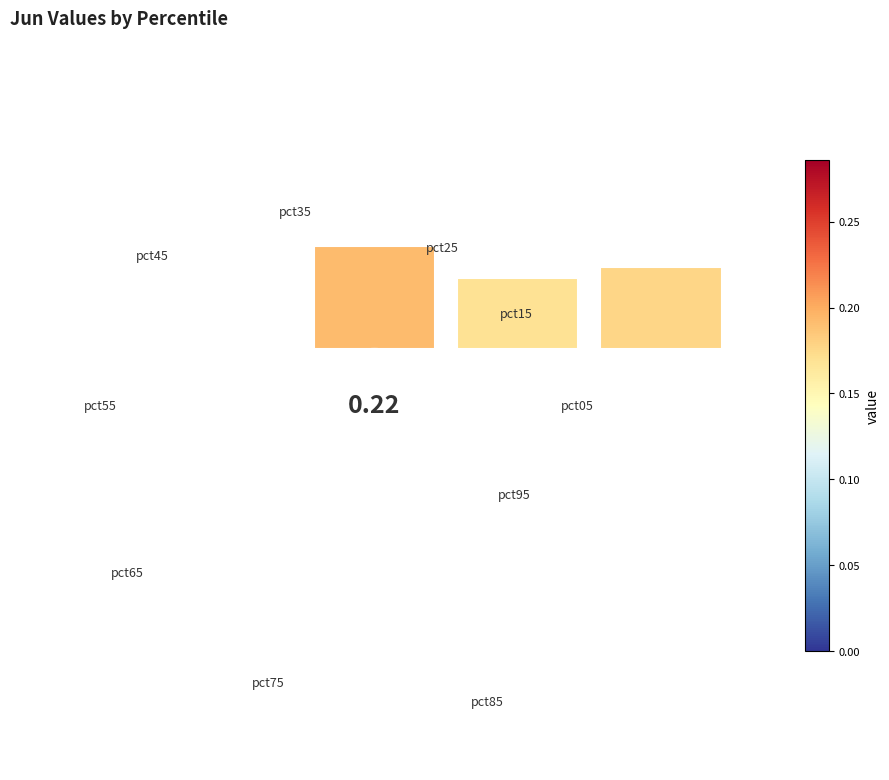

Between −1.5 and −1.0, which is larger?

−1.0